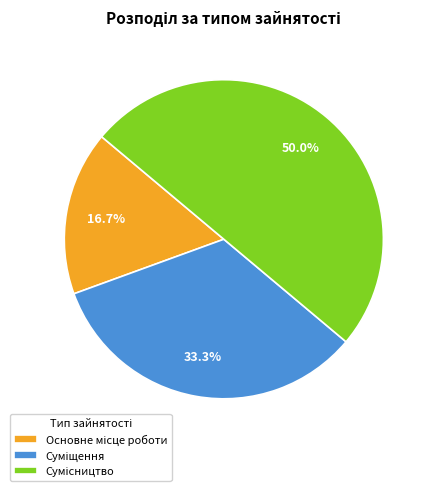

To the nearest percent, what percentage of the pie is Суміщення?

33%